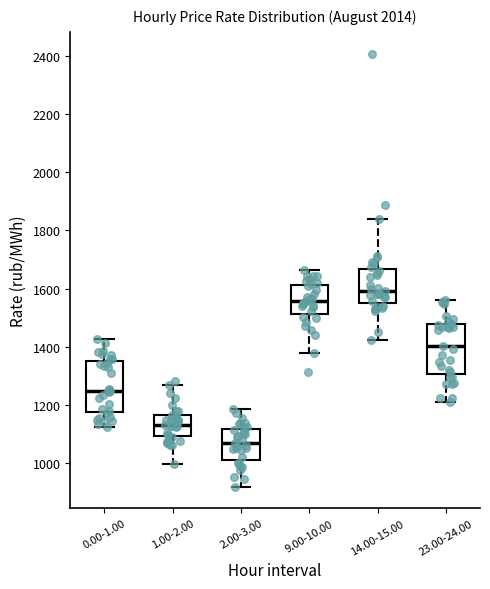

Where does the upper whisker of the box for 14.00-15.00 end on the y-axis? The values are not printed on the chart, so give them approximately, as read against the axis.

1840